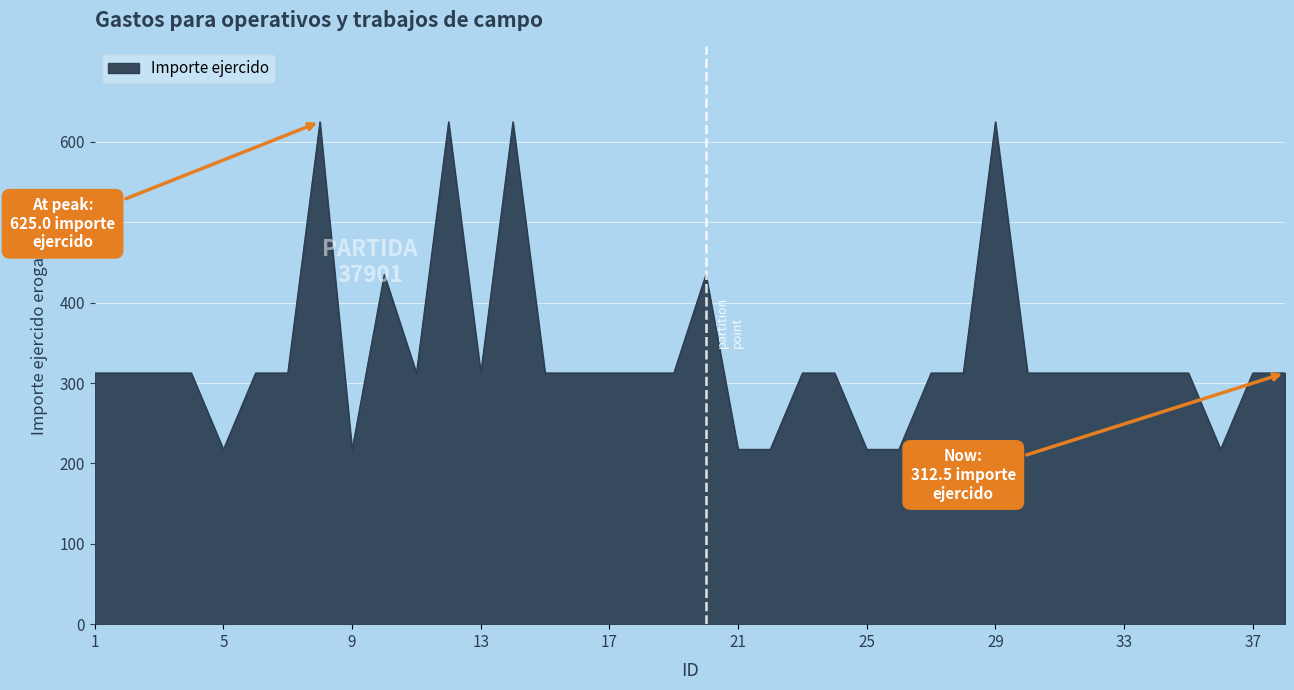

What is the smallest value displayed?

217.5